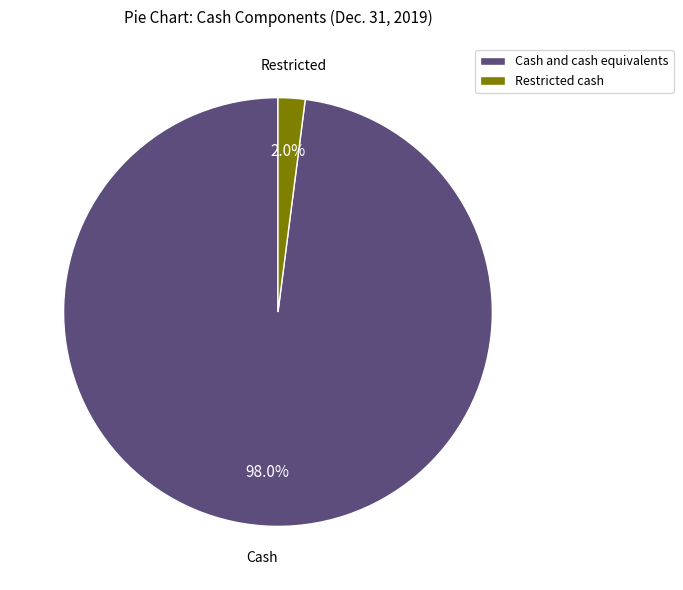

How many slices are in this pie chart?

2